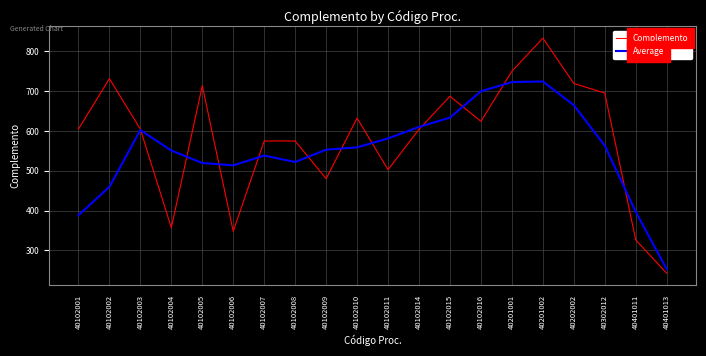

Is this an area chart (filled region under the line)?

No